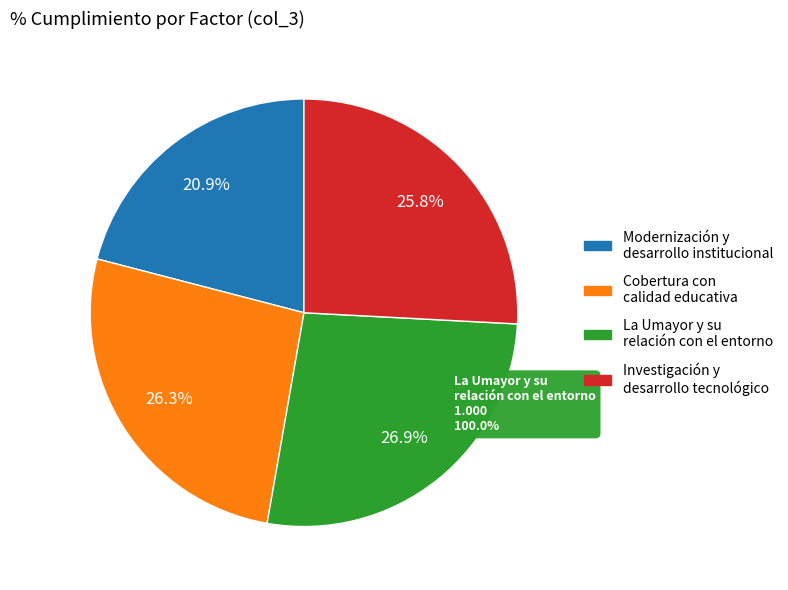

What percentage is the Cobertura con calidad educativa equidad slice, to the nearest percent?

26%